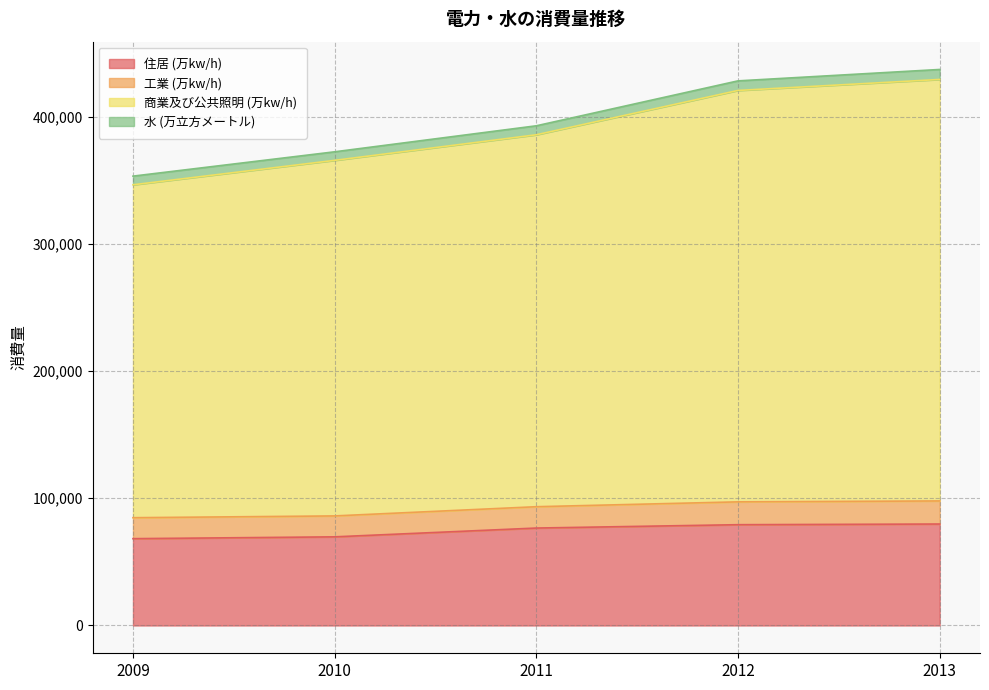

What is the lowest value of the 住居 (万kw/h) series?

68229